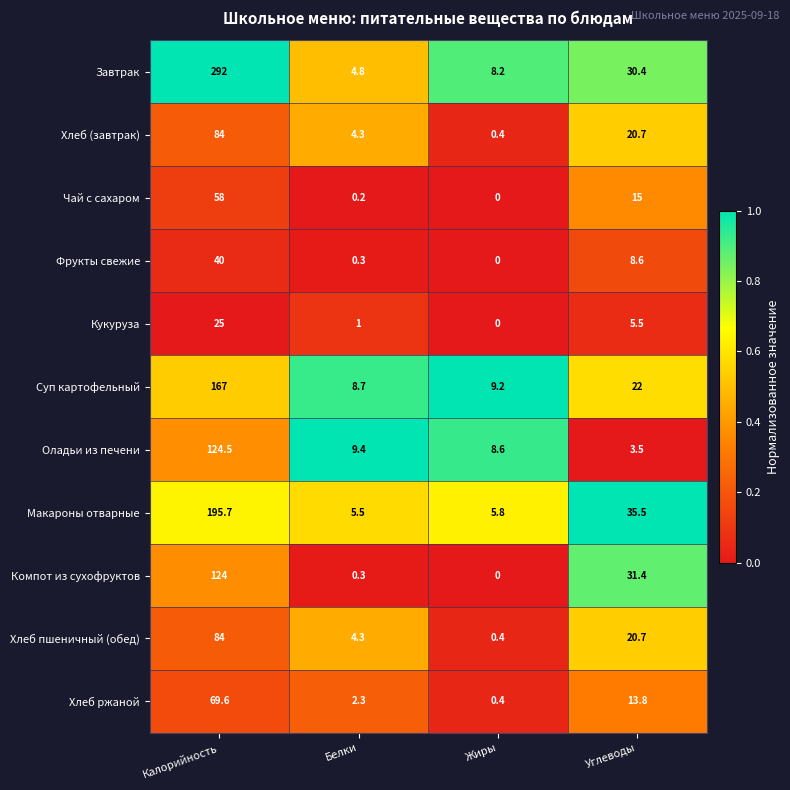

Which series changed the most between Калорийность and Жиры?

Завтрак